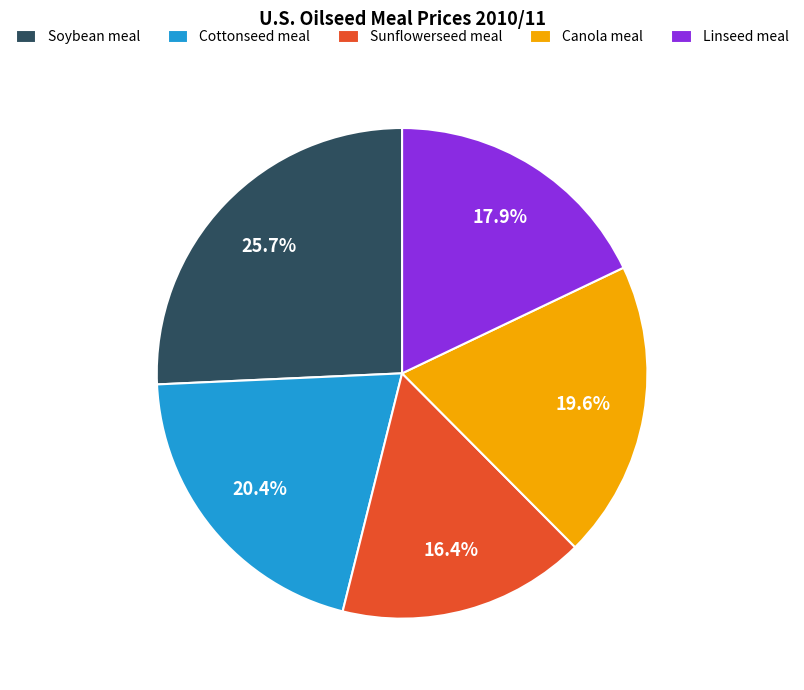

Rank the categories by value from lowest to highest.

Sunflowerseed meal, Linseed meal, Canola meal, Cottonseed meal, Soybean meal